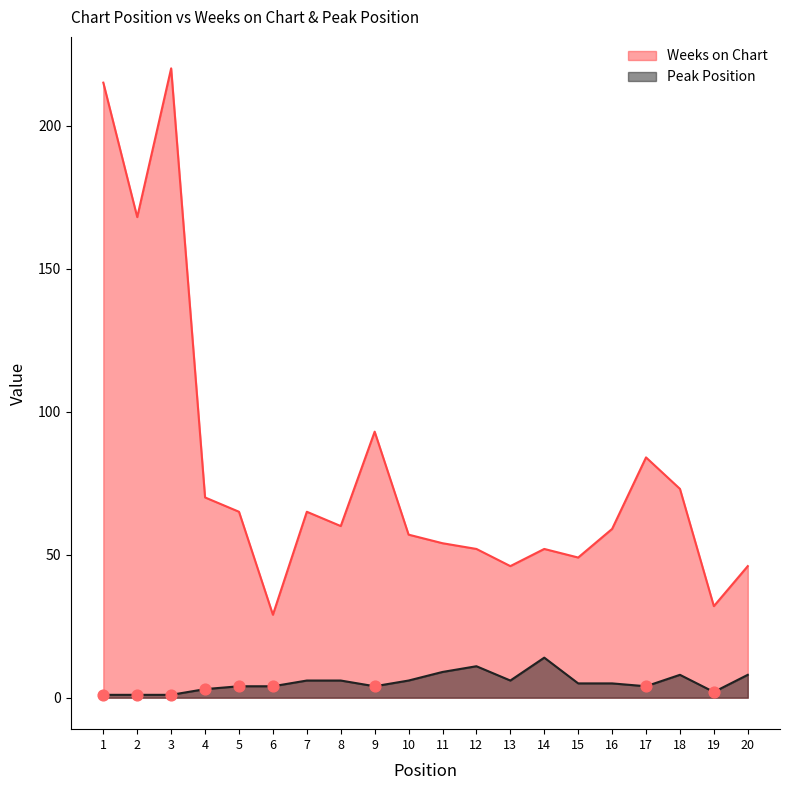

What is the total value across all series at 1?

216